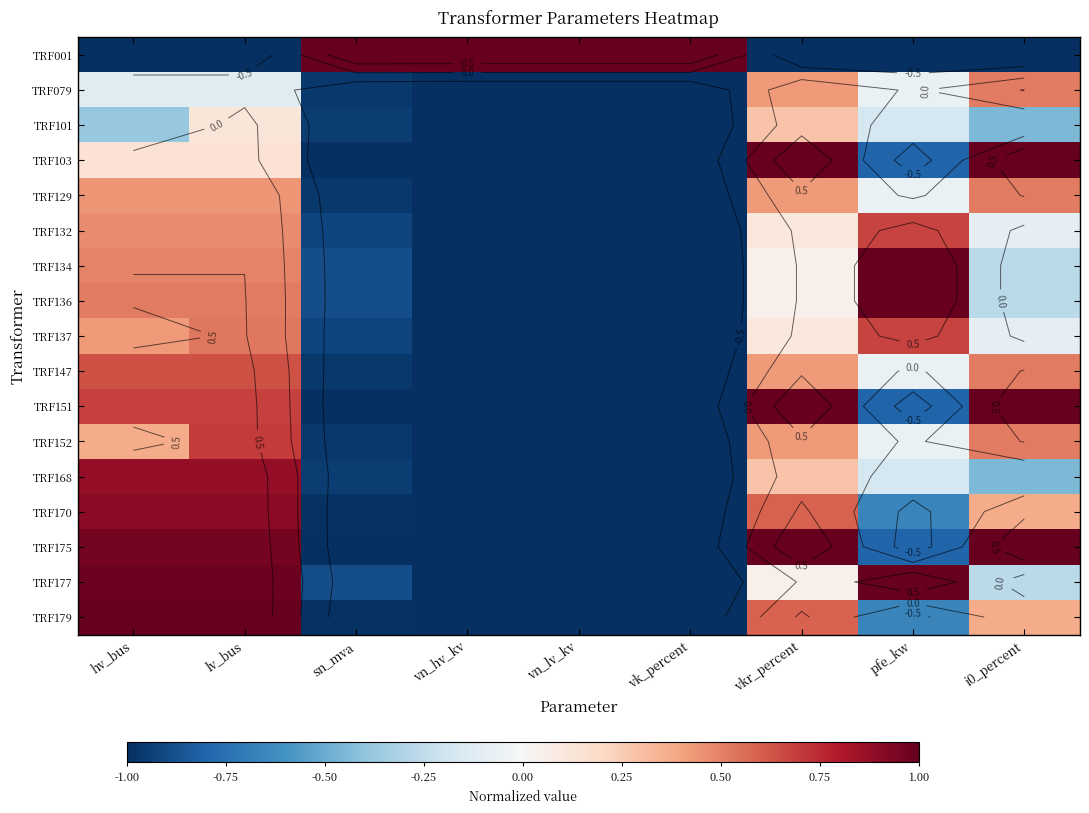

At how many categories does at least one series exceed 0?

9